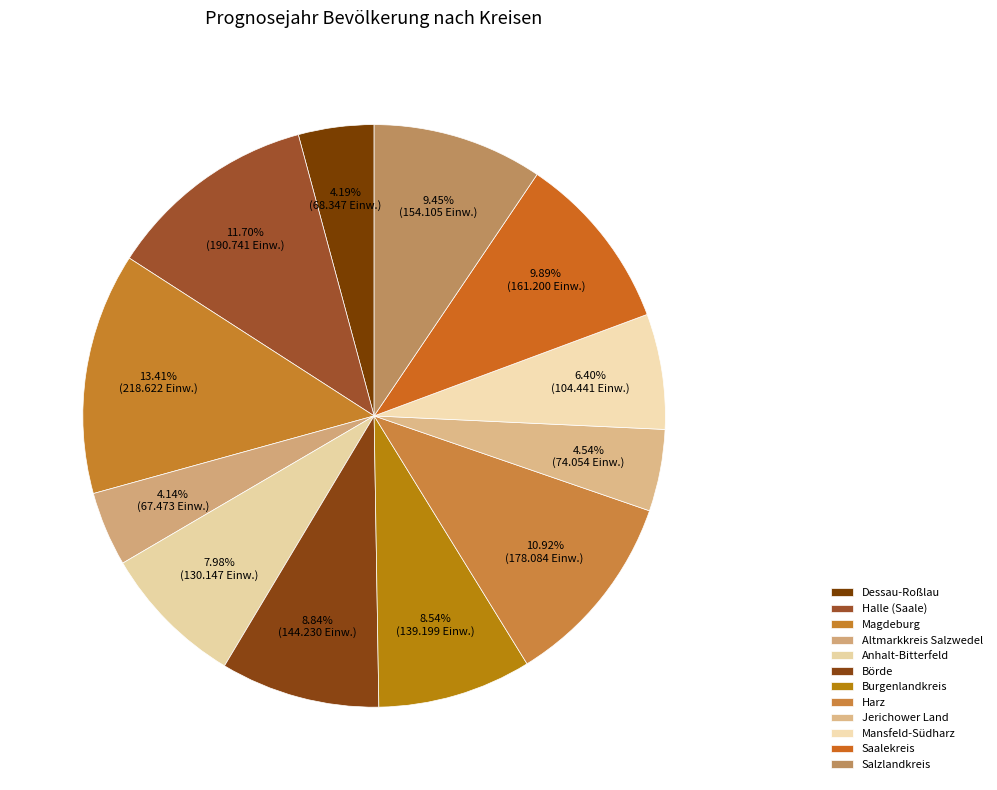

Count the number of slices in the pie.

12